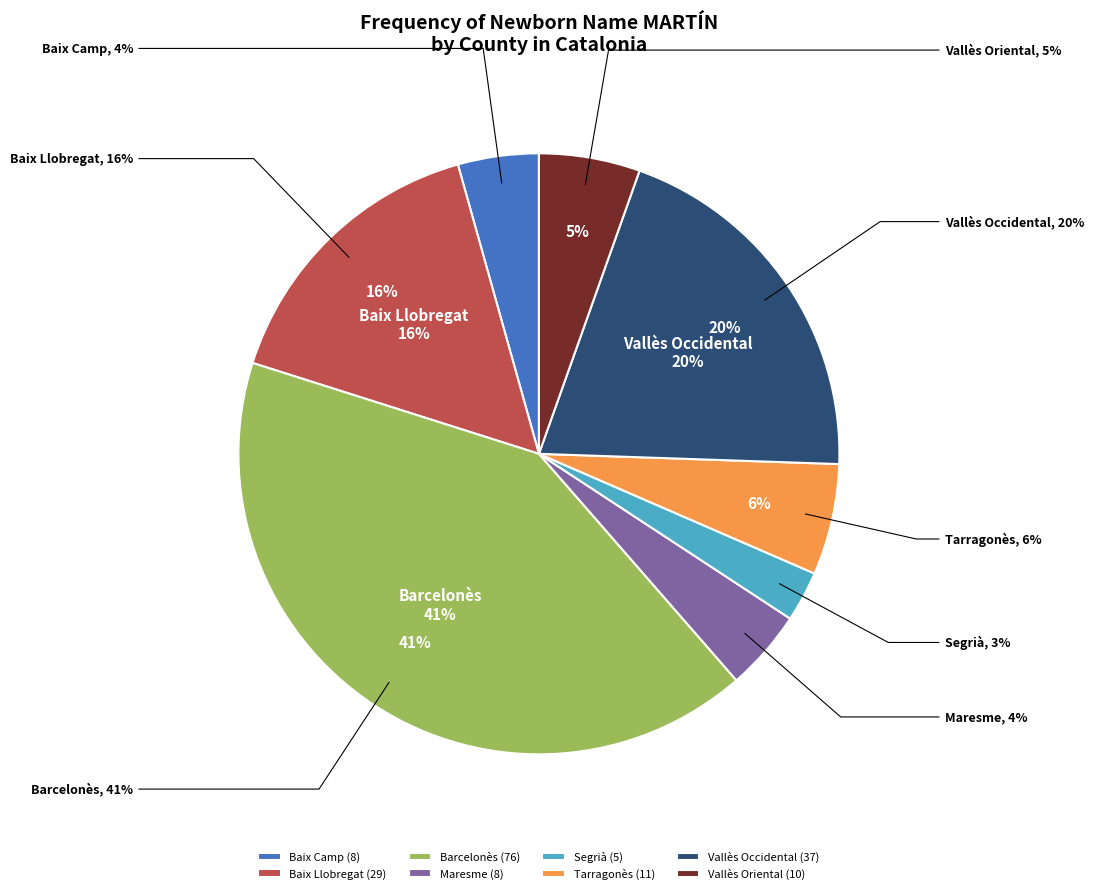

Combined, do Vallès Oriental and Barcelonès account for over 50%?

No